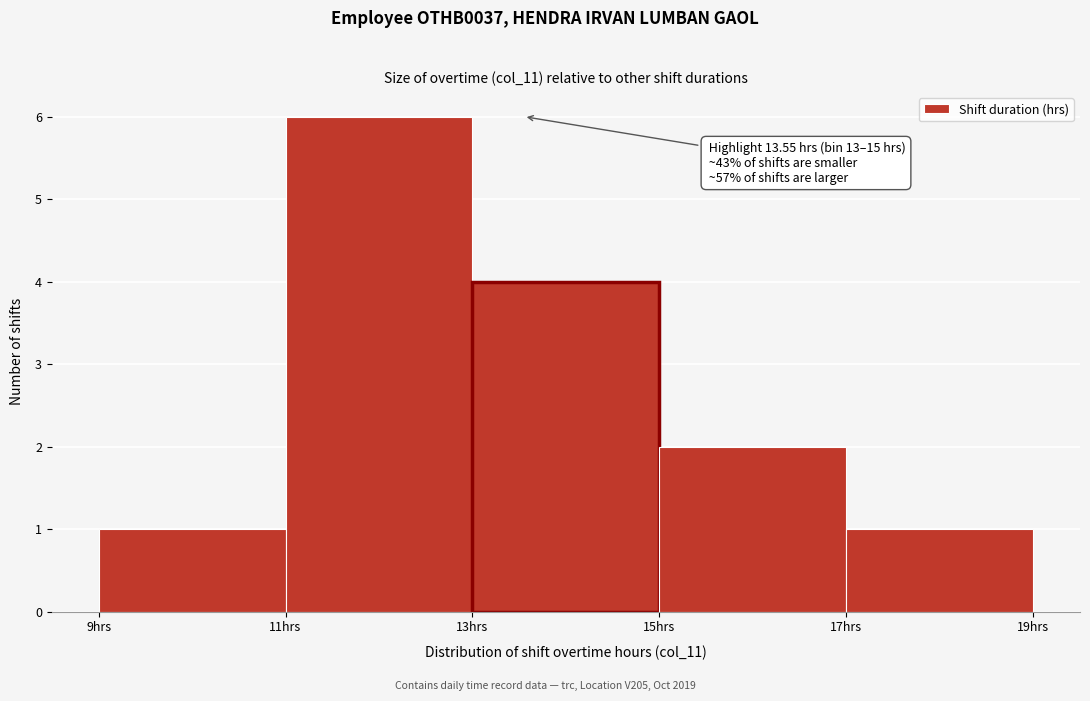

Which range on the x-axis has the tallest bar?

11 to 13